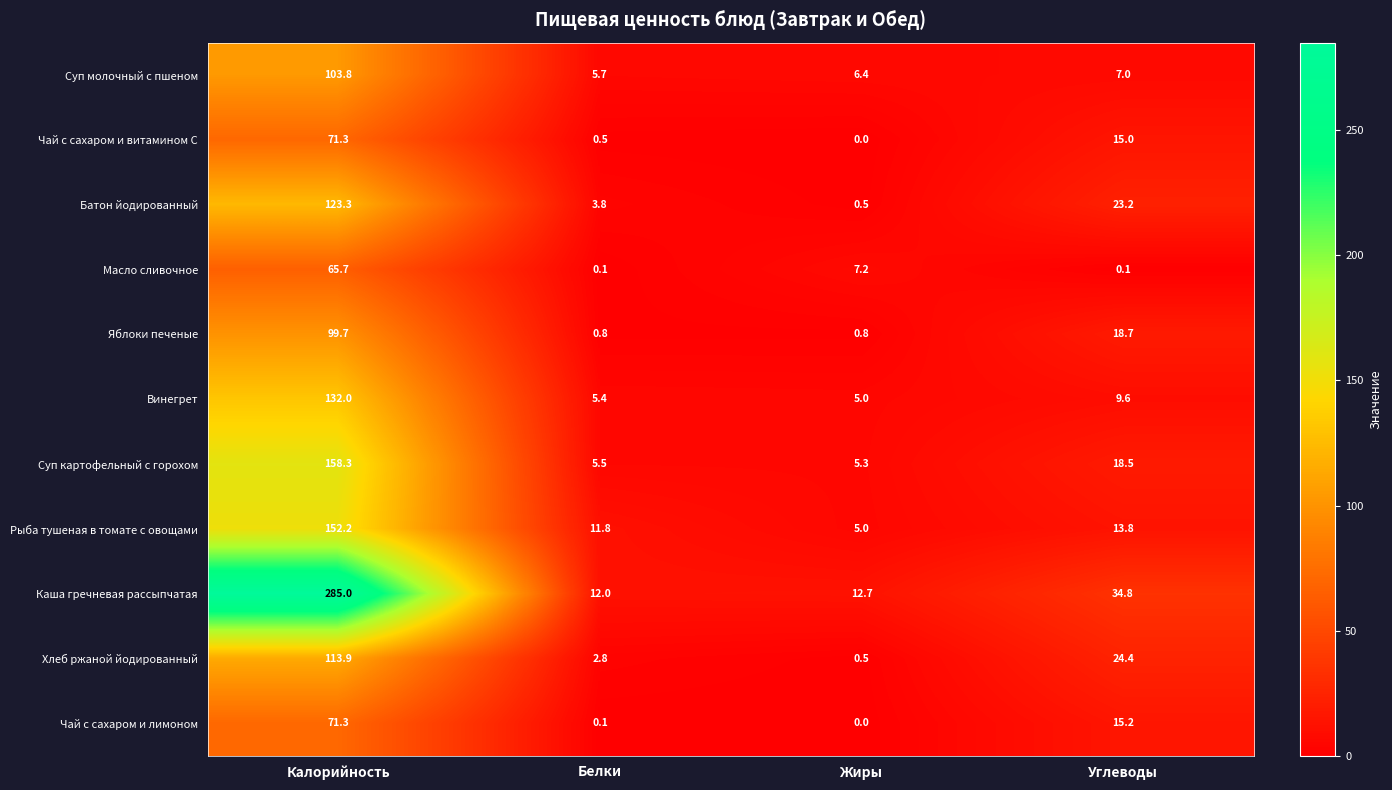

What is the difference between the maximum and minimum values in the Чай с сахаром и лимоном series?

71.3